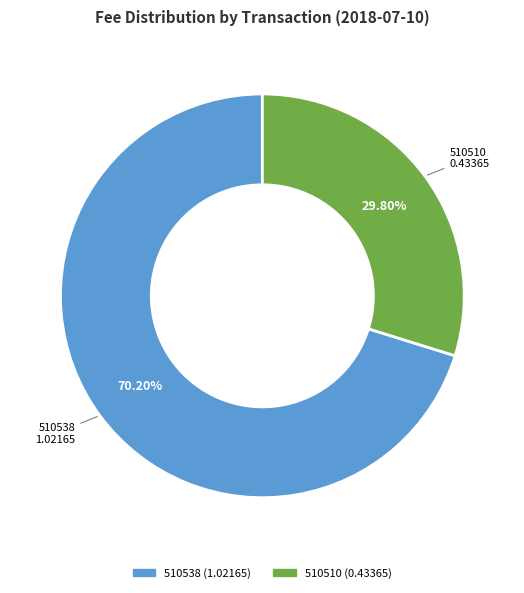

Is there any slice that represents more than half of the pie?

Yes